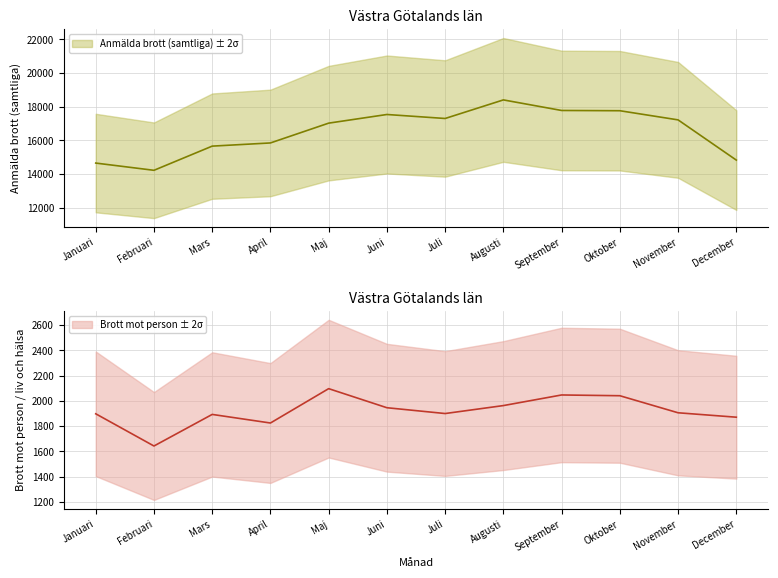

True or false: Brott mot person per månad and Anmälda brott per månad (SAMTLIGA) intersect in this chart.

False